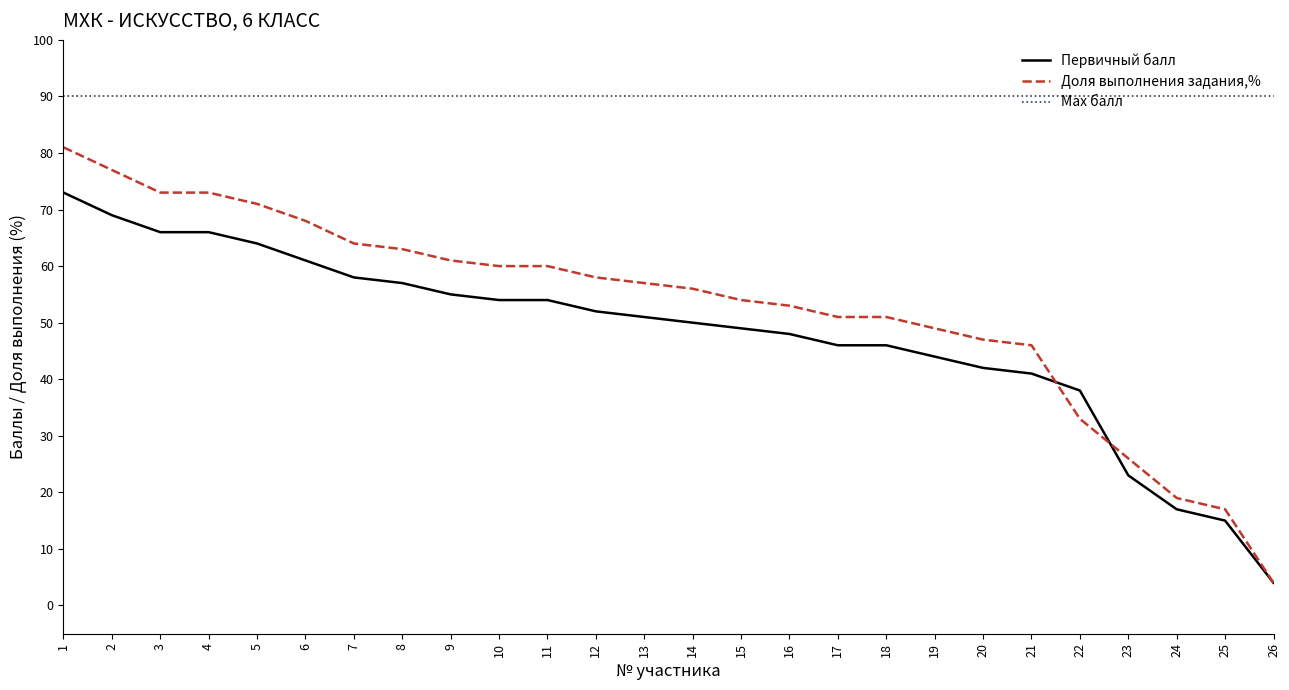

At 22, list the series in order from largest to smallest.

Мах балл, Первичный балл, Доля выполнения задания,%